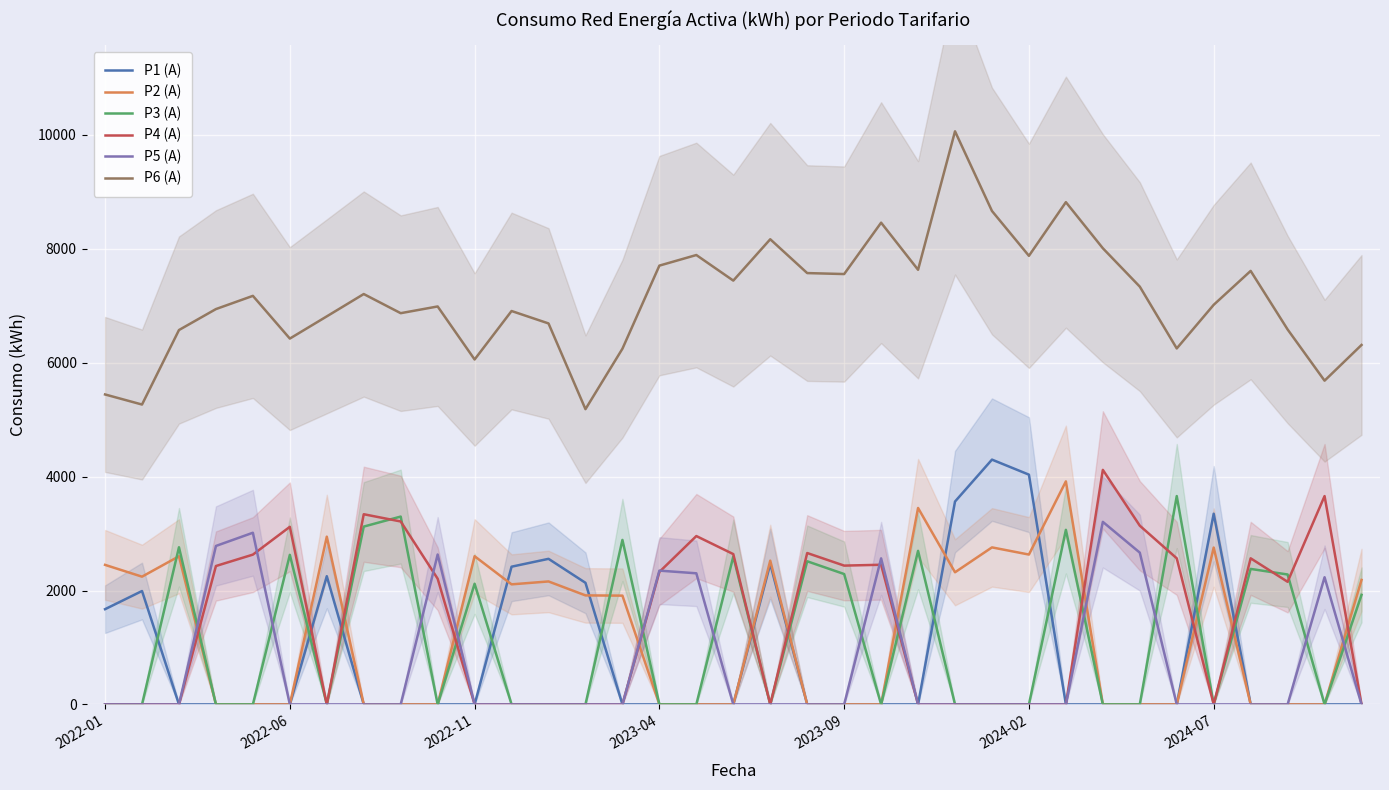

What value does the P4 (A) series have at 29?

2565